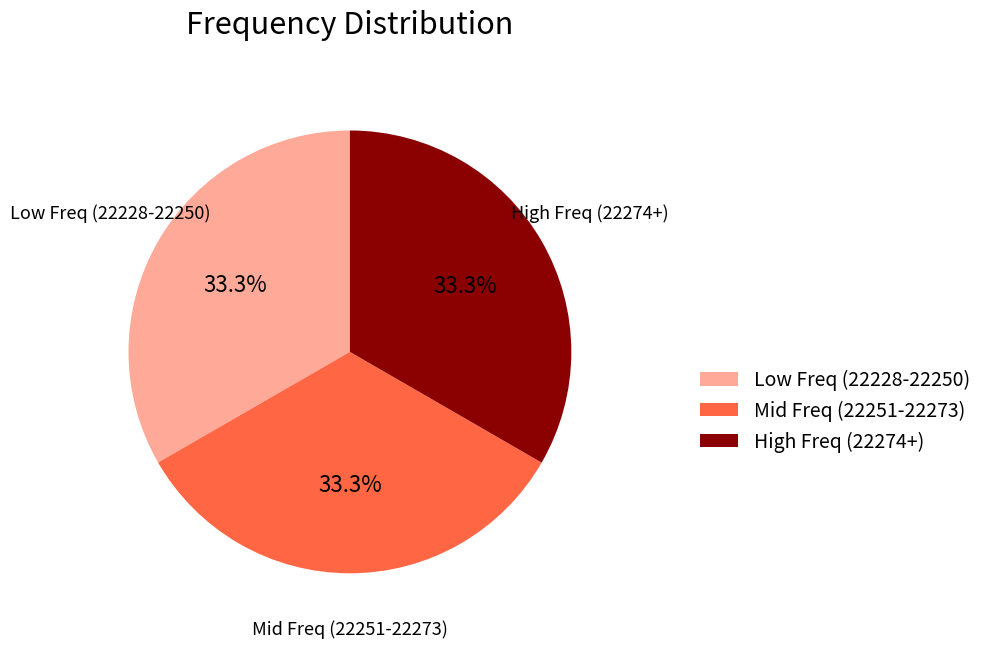

What percentage do Low Freq (22228-22250) and Mid Freq (22251-22273) together represent?

66.7%